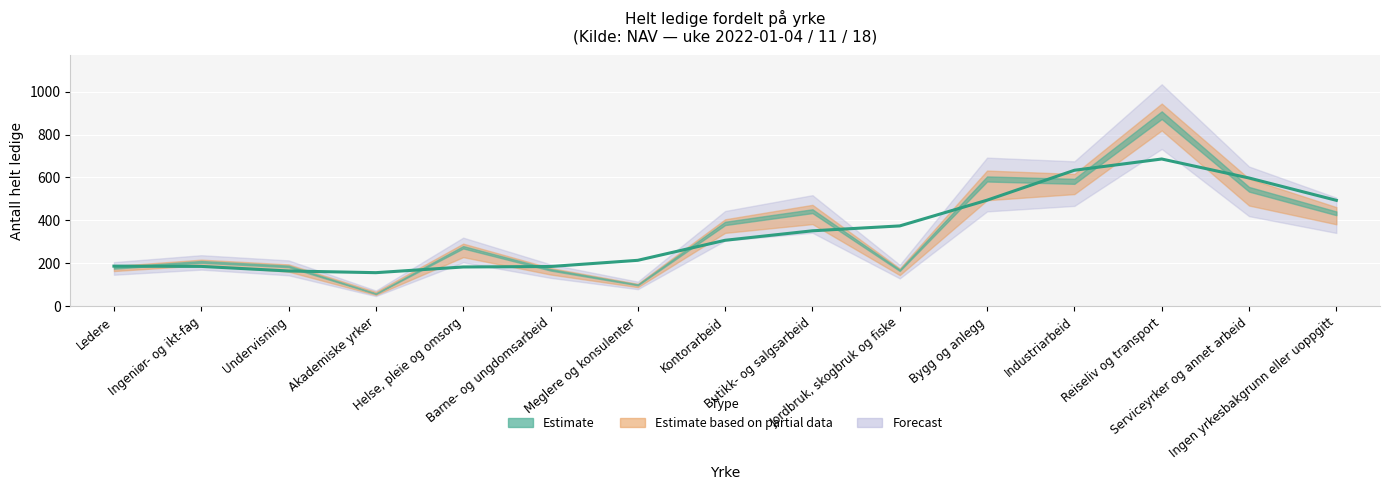

Is the value of 2022-01-04 at Butikk- og salgsarbeid greater than the value of 2022-01-18 at Ledere?

Yes